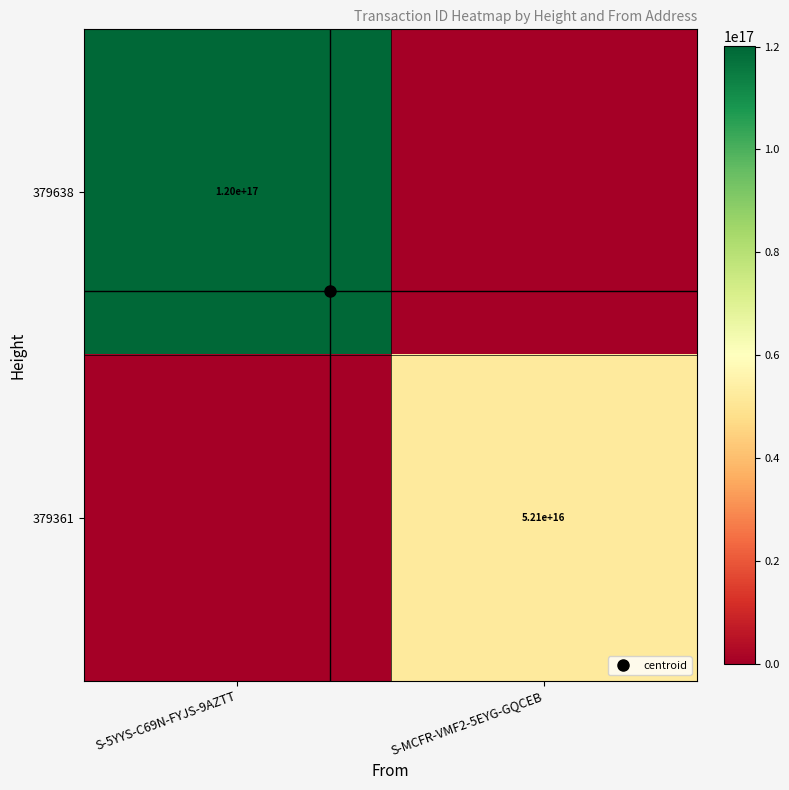

Count the 379638 values in the range 0 to 120022157202295760.

2